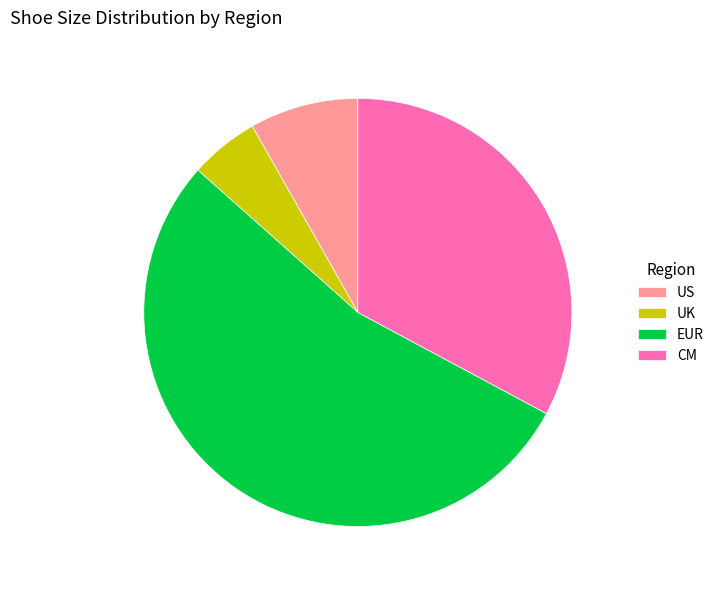

True or false: US accounts for 8% of the total.

True